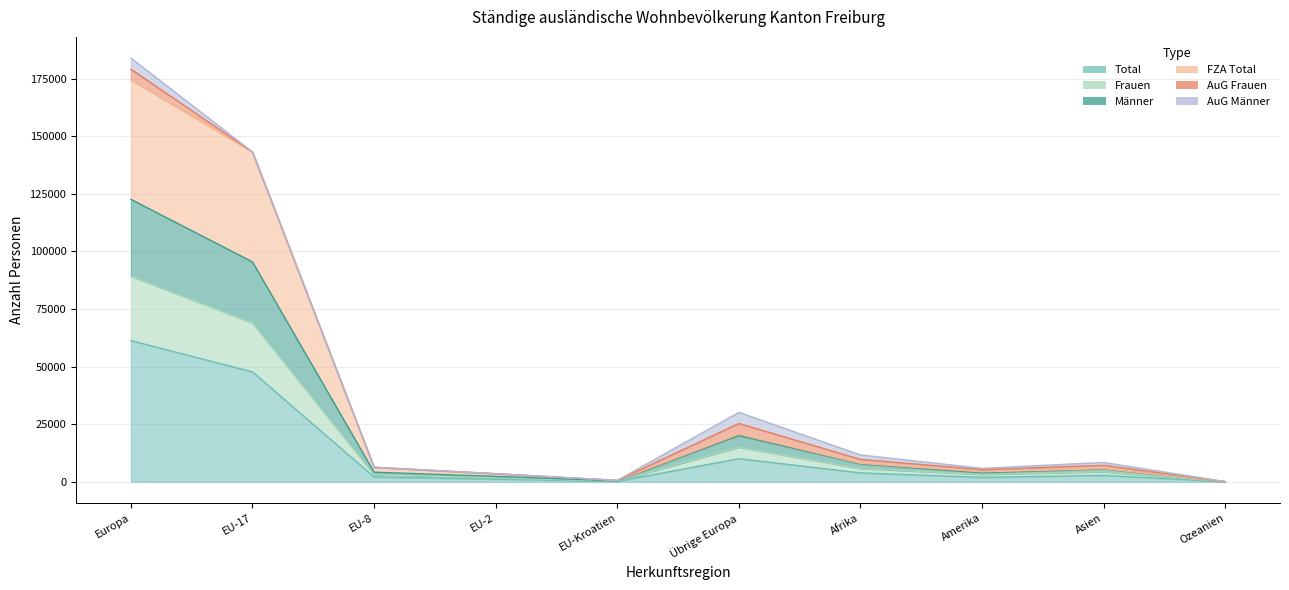

What is the sum of all Total values?

131289